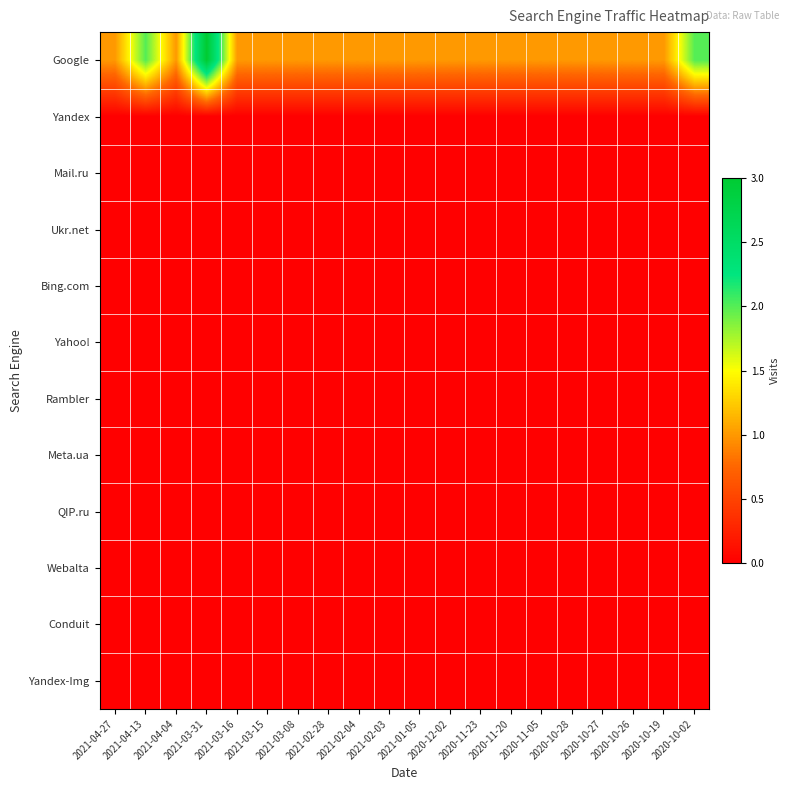

Which series changed the most between 2021-01-05 and 2020-10-26?

Google